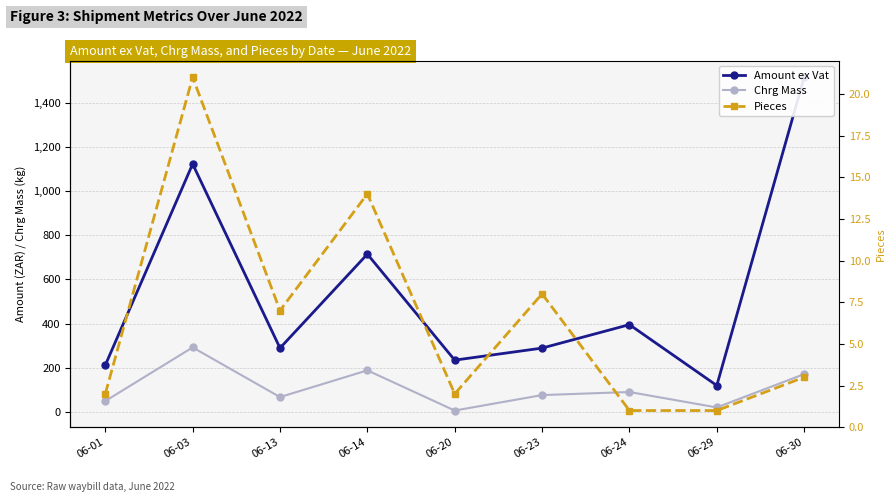

How many data points in Chrg Mass are less than 76?

4